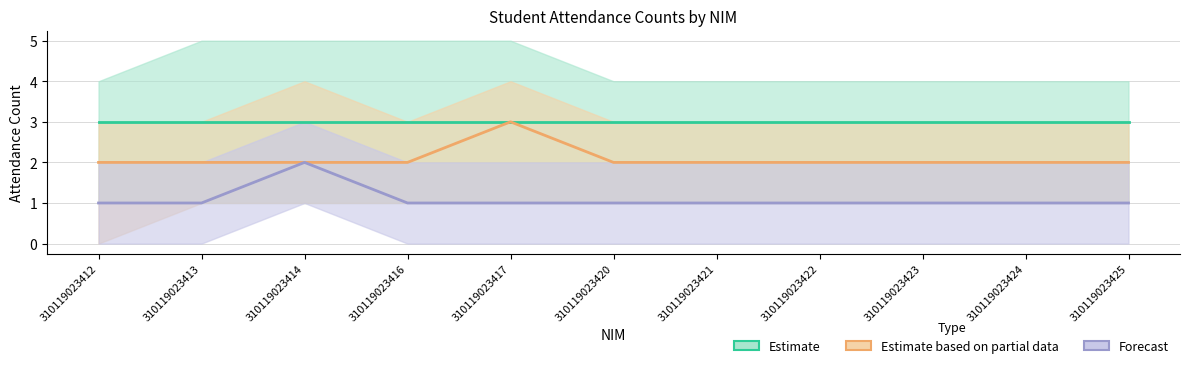

Which series changed the most between 310119023412 and 310119023414?

Forecast